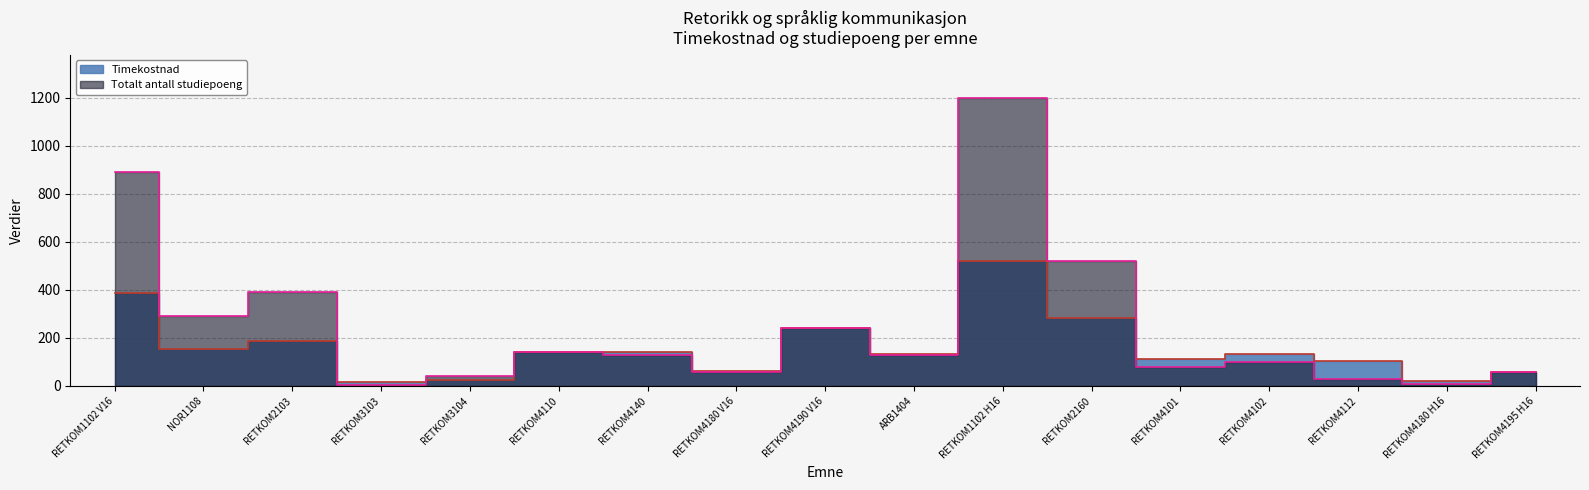

Reading right to left, what are all the values shown in this chart?

Timekostnad: 60.0	19.0	104.5	132.5	112.0	283.0	519.0	132.5	240.0	64.0	139.5	143.0	26.0	18.0	188.5	154.0	386.0
Totalt antall studiepoeng: 60.0	10.0	30.0	100.0	80.0	520.0	1200.0	130.0	240.0	60.0	130.0	140.0	40.0	2.0	390.0	290.0	890.0